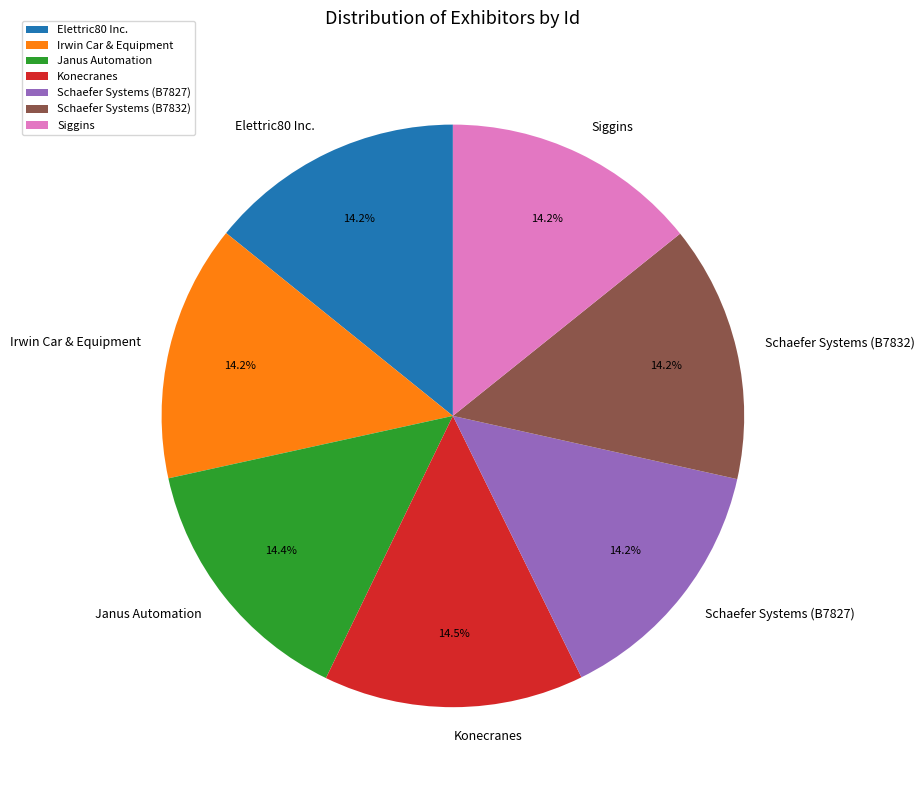

Does Siggins account for over 50% of the chart?

No